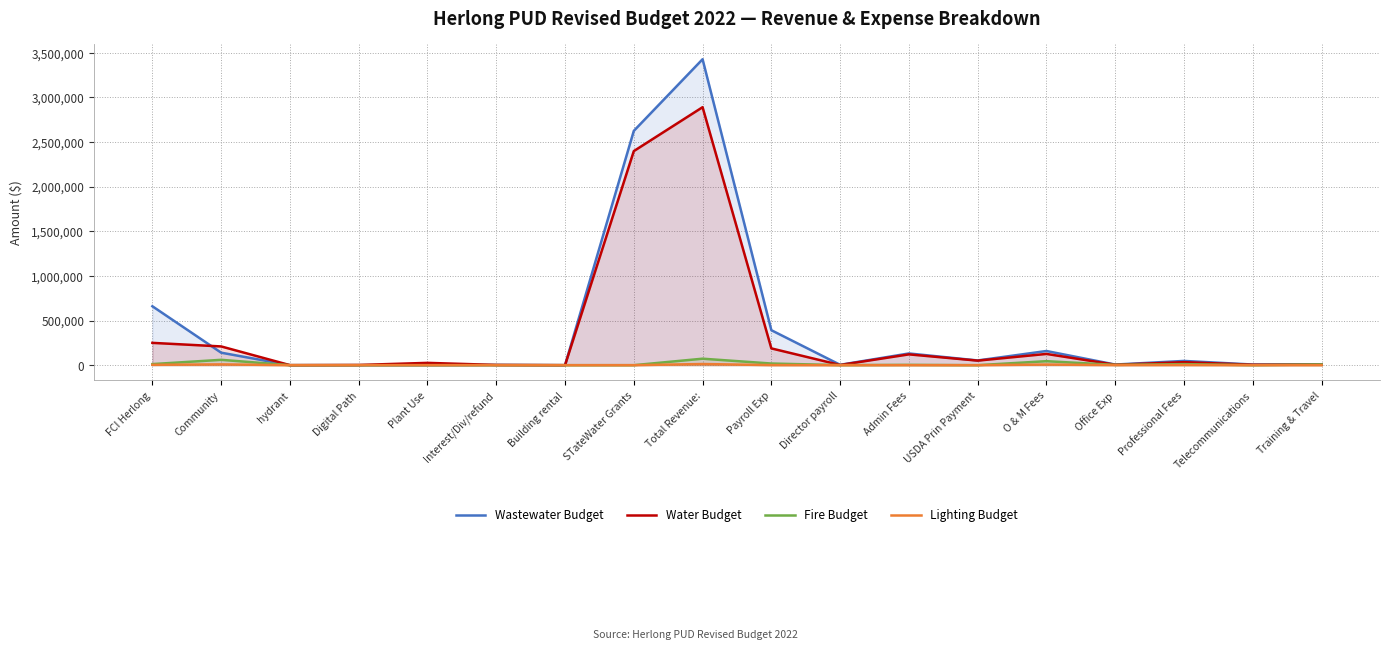

At how many categories does at least one series exceed 8797?

10